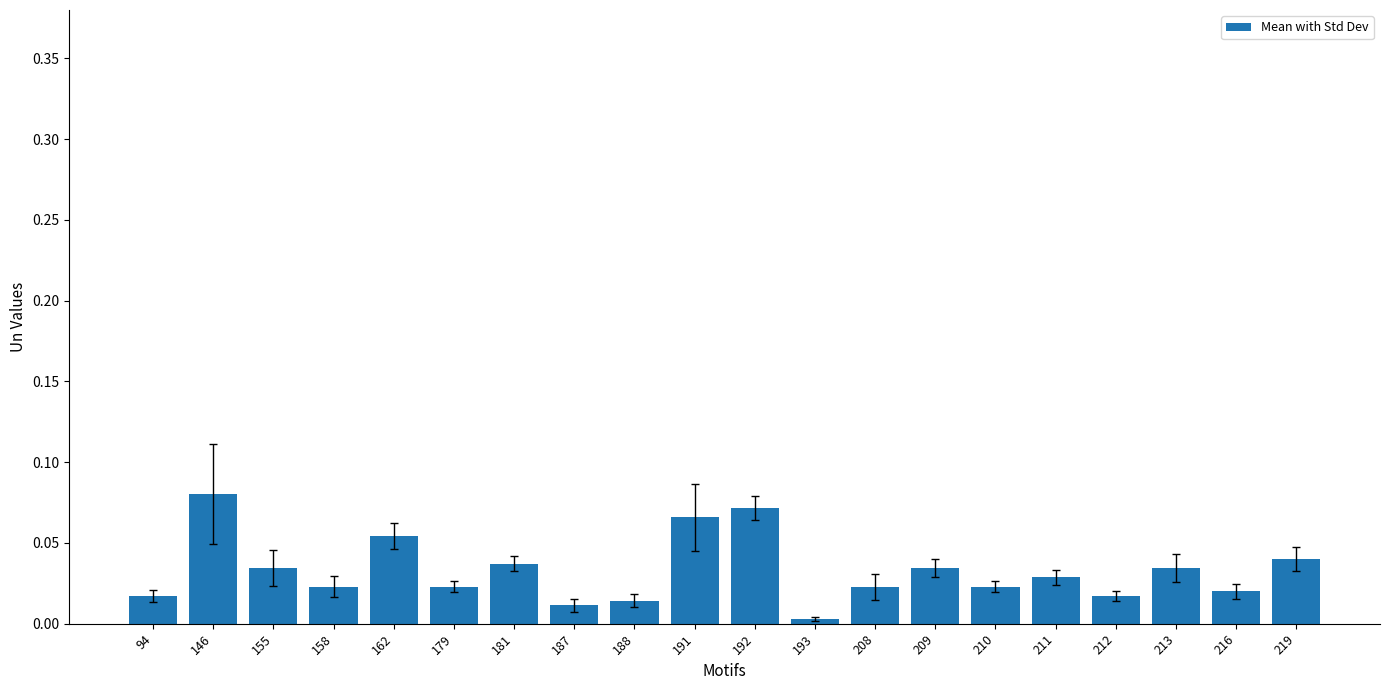

The value at 213 is 0.0. True or false?

True